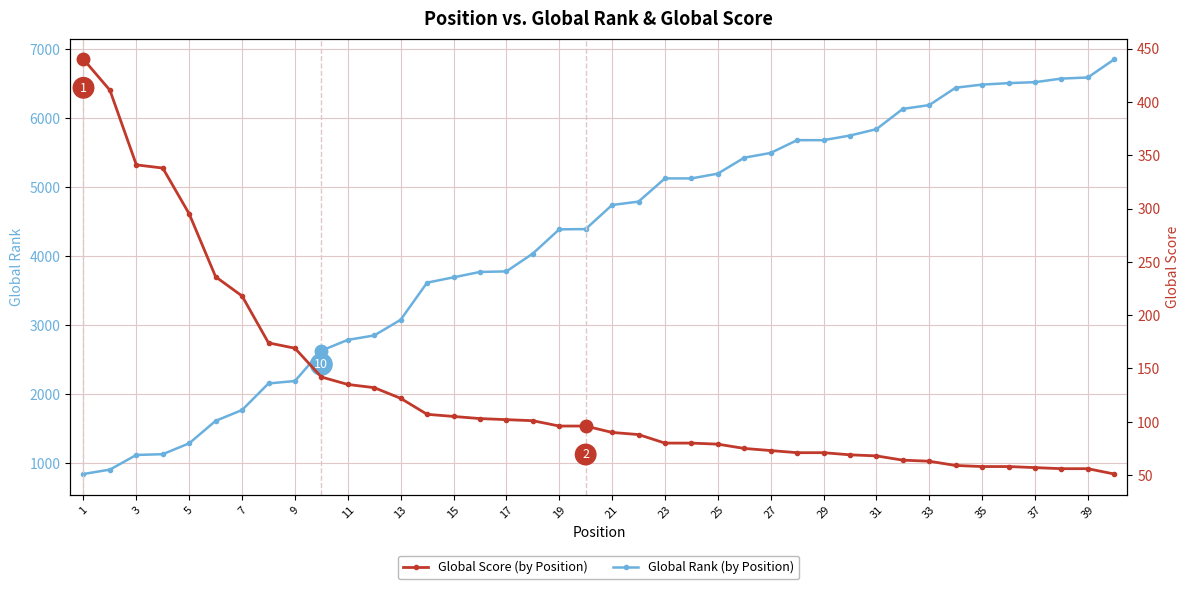

True or false: Global Rank has more than 0 interior local peaks.

False